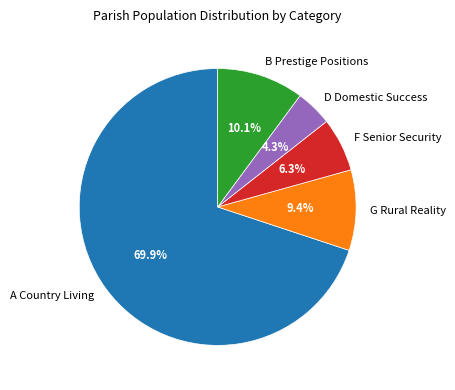

How much of the chart is everything except A Country Living?

30.1%